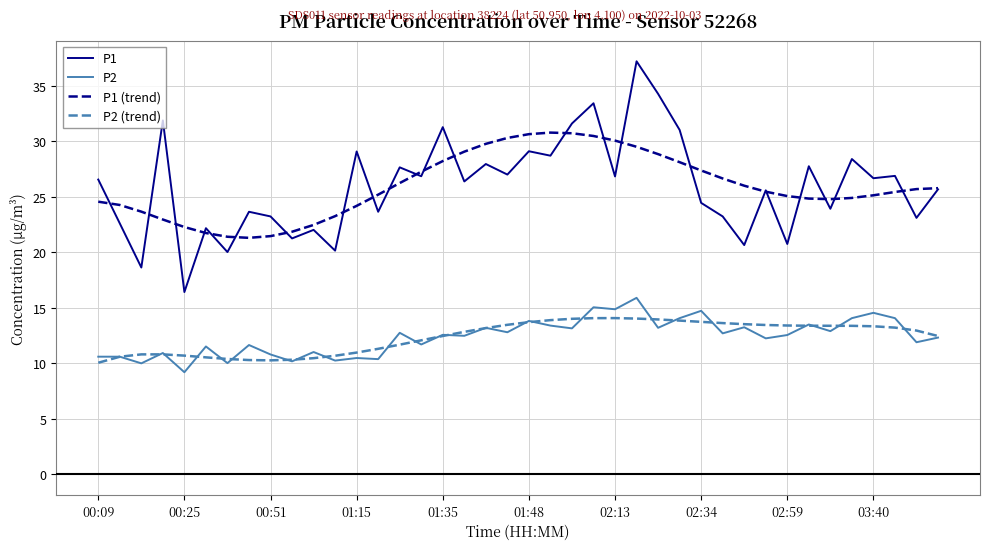

True or false: P1 and P2 (trend) intersect in this chart.

False